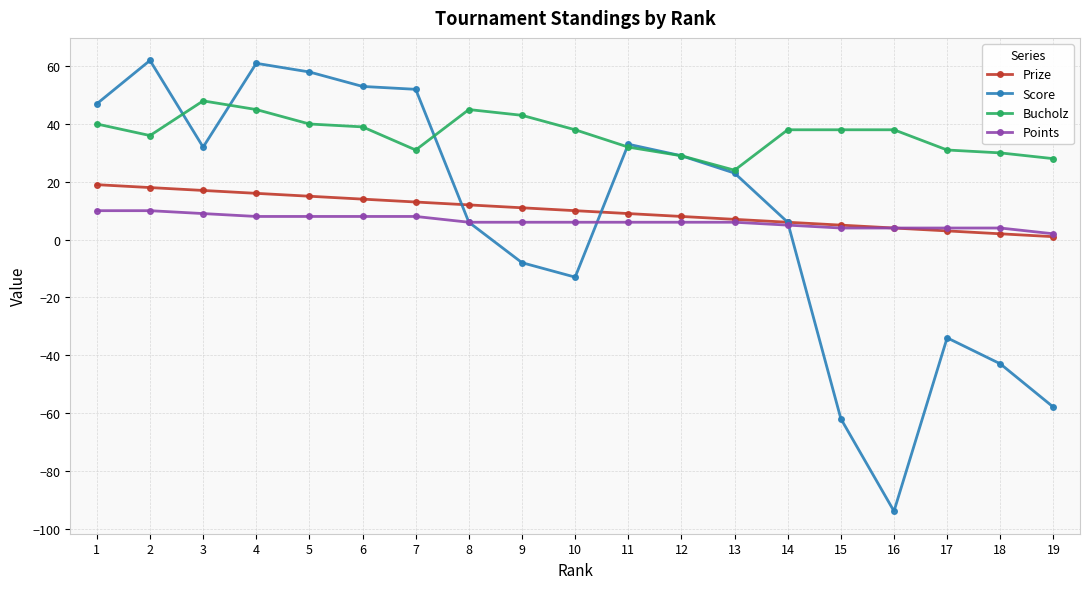

Is it true that Score equals -58 at 19?

True